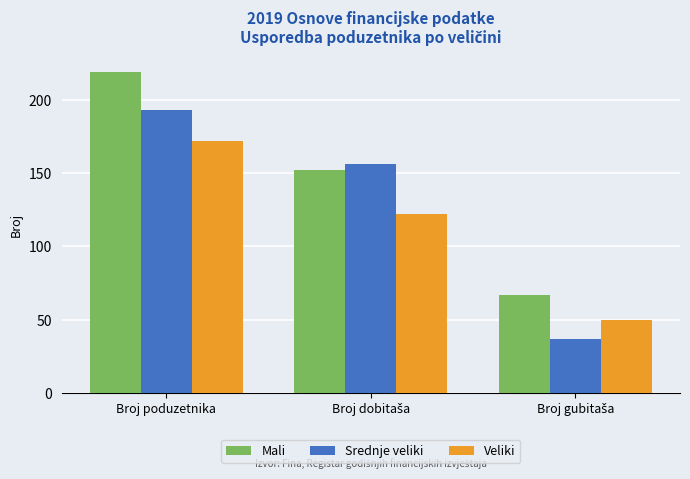

How many bars are there in total?

9